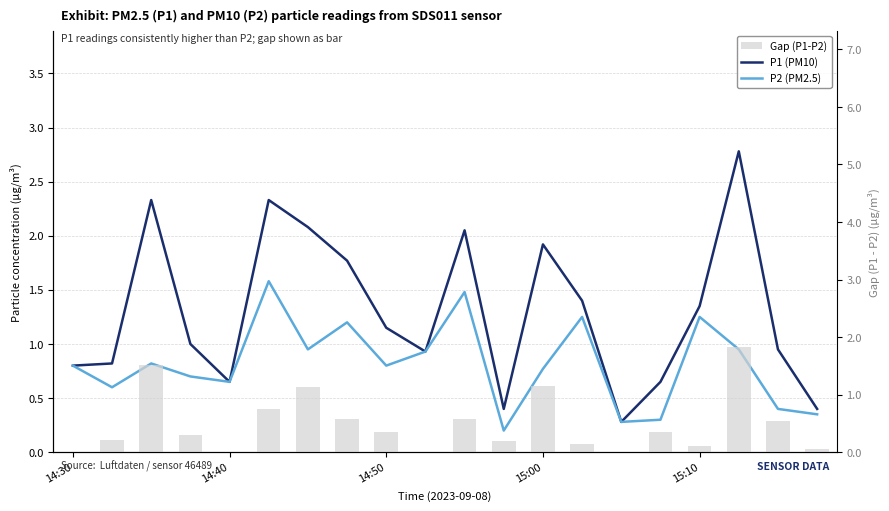

What is the sum of all Gap (P1-P2) values?

9.8